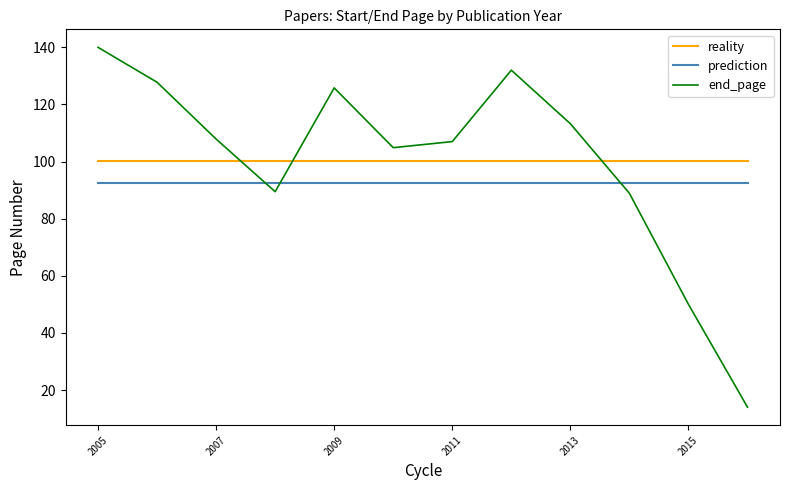

List the series in order of their peak value, highest first.

end_page, reality, prediction